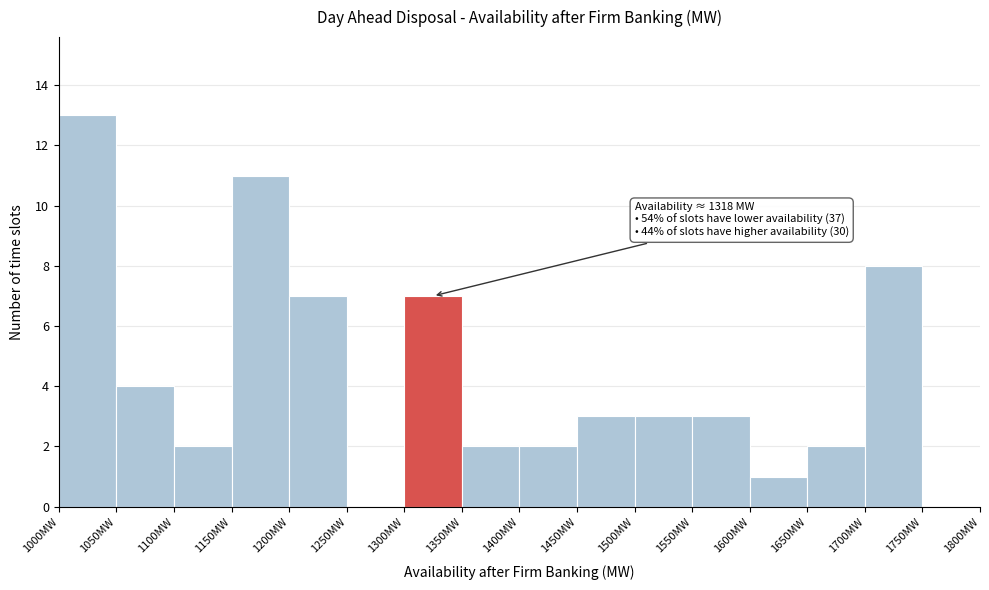

Which range on the x-axis has the tallest bar?

1000 to 1050